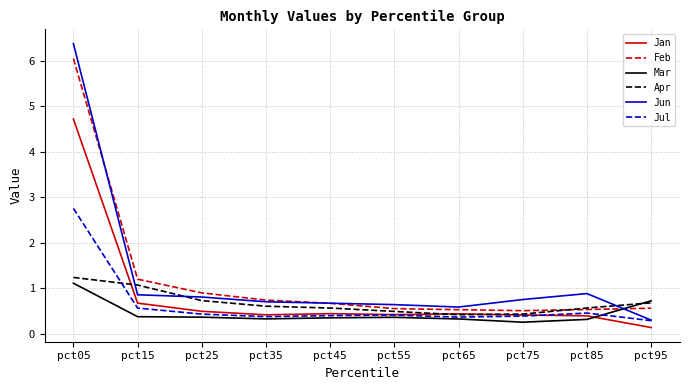

At how many categories does at least one series exceed 3?

1